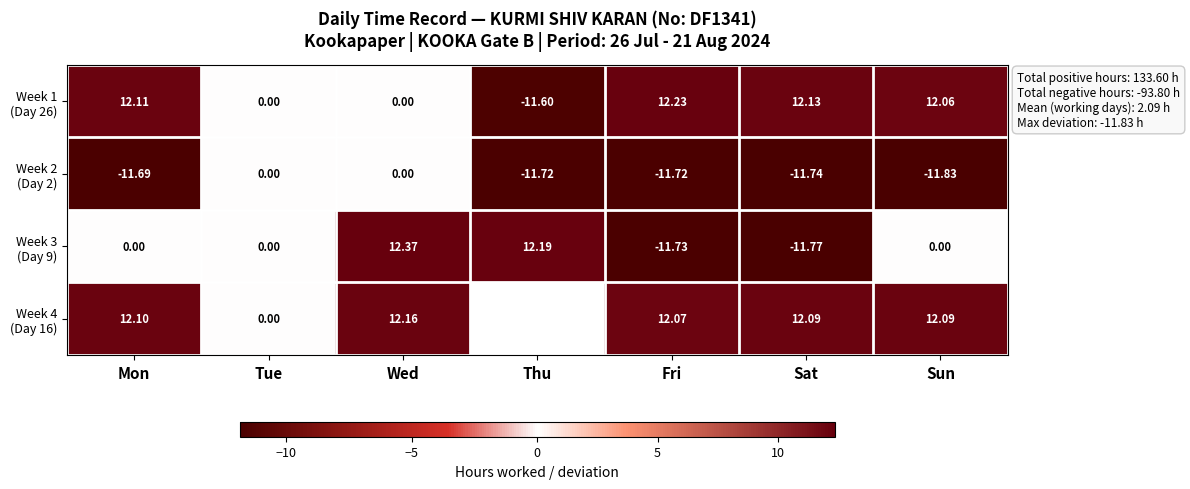

What is the spread (max minus min) of values at Sat?

23.9